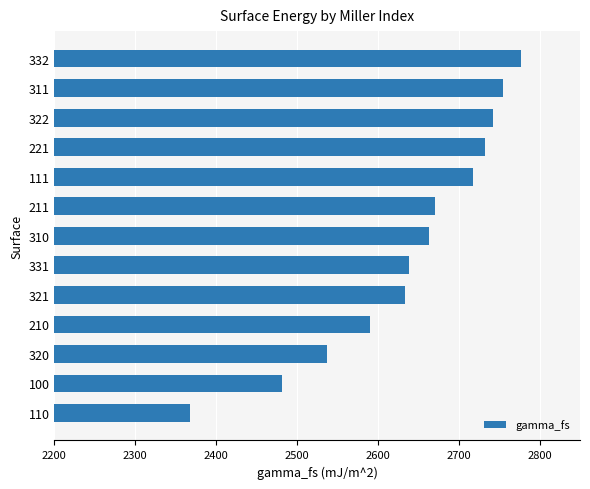

What is the difference between the maximum and minimum values?

410.1